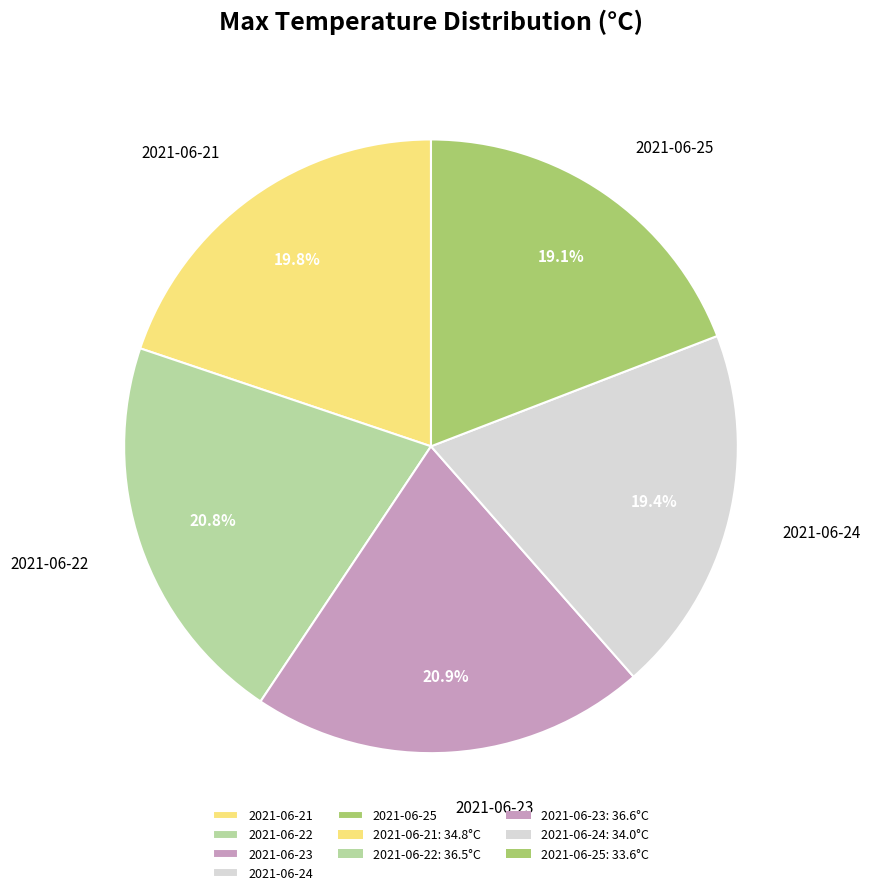

To the nearest percent, what is the combined percentage of 2021-06-25 and 2021-06-23?

40%